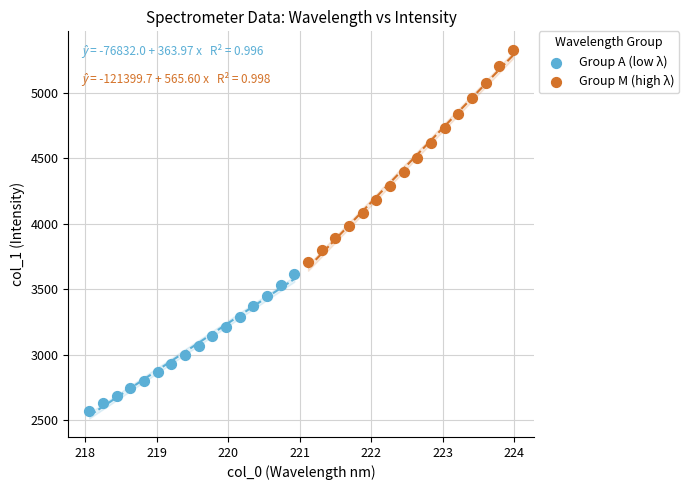

Which series reaches the minimum Y coordinate?

Group A (low λ)